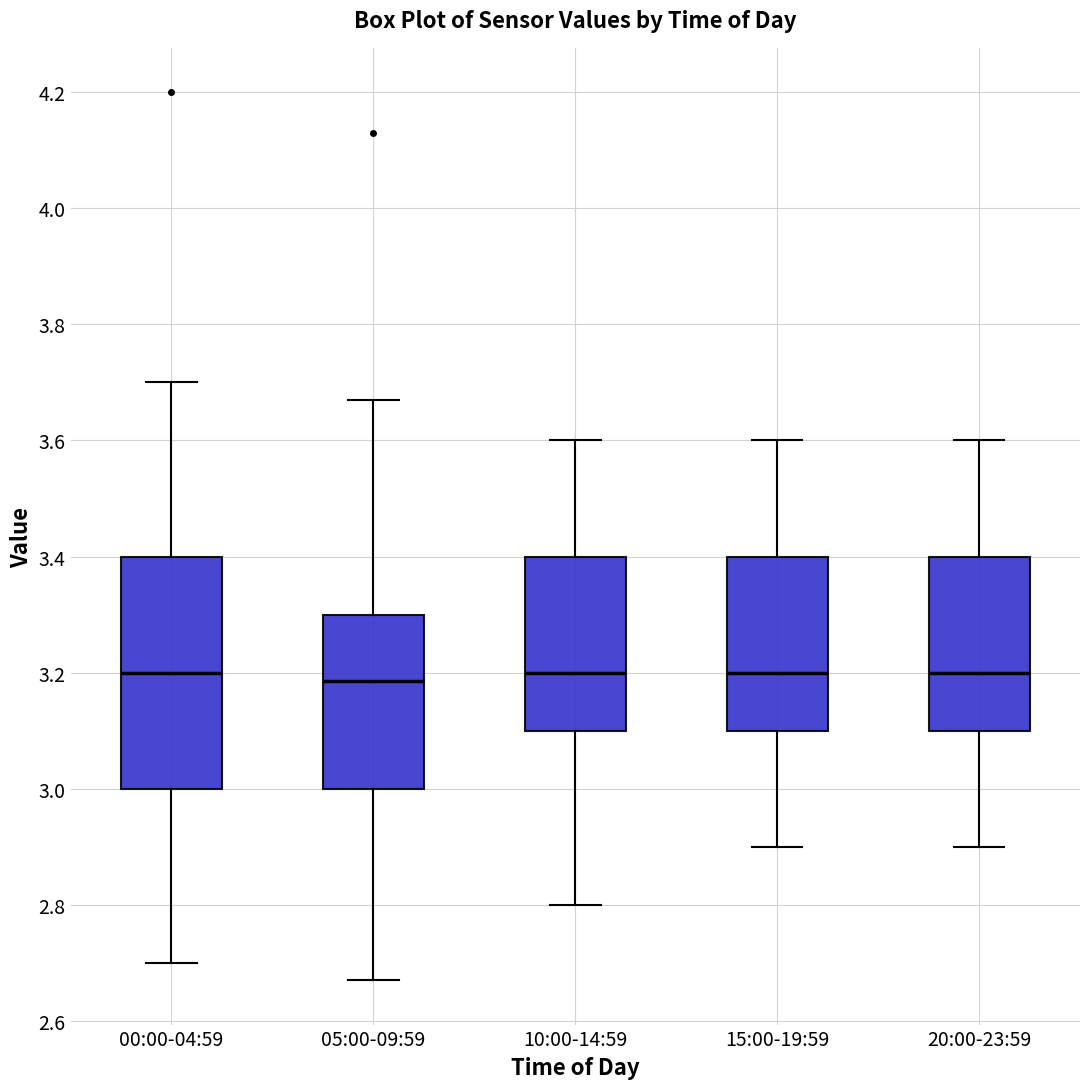

Reading left to right, transcribe this box plot: for each box, give where its median line is, the range the box spans, and where its two whiskers end, as read against the y-axis. The values are not printed on the chart, so give them approximately, as read against the axis.

00:00-04:59: median 3.20, box 3.00 to 3.40, whiskers 2.70 to 3.70
05:00-09:59: median 3.18, box 3.00 to 3.30, whiskers 2.68 to 3.68
10:00-14:59: median 3.20, box 3.10 to 3.40, whiskers 2.80 to 3.60
15:00-19:59: median 3.20, box 3.10 to 3.40, whiskers 2.90 to 3.60
20:00-23:59: median 3.20, box 3.10 to 3.40, whiskers 2.90 to 3.60